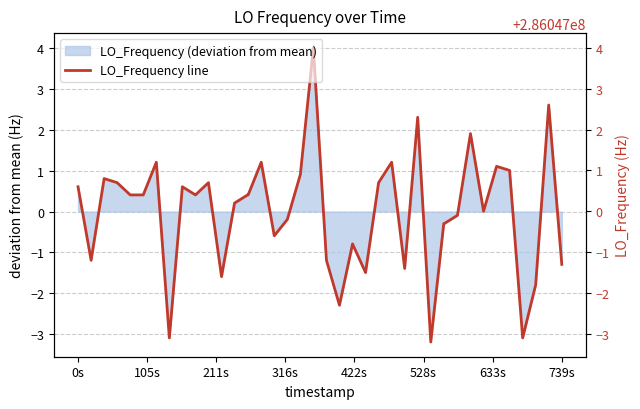

True or false: the data has more than 1 interior local peaks.

True